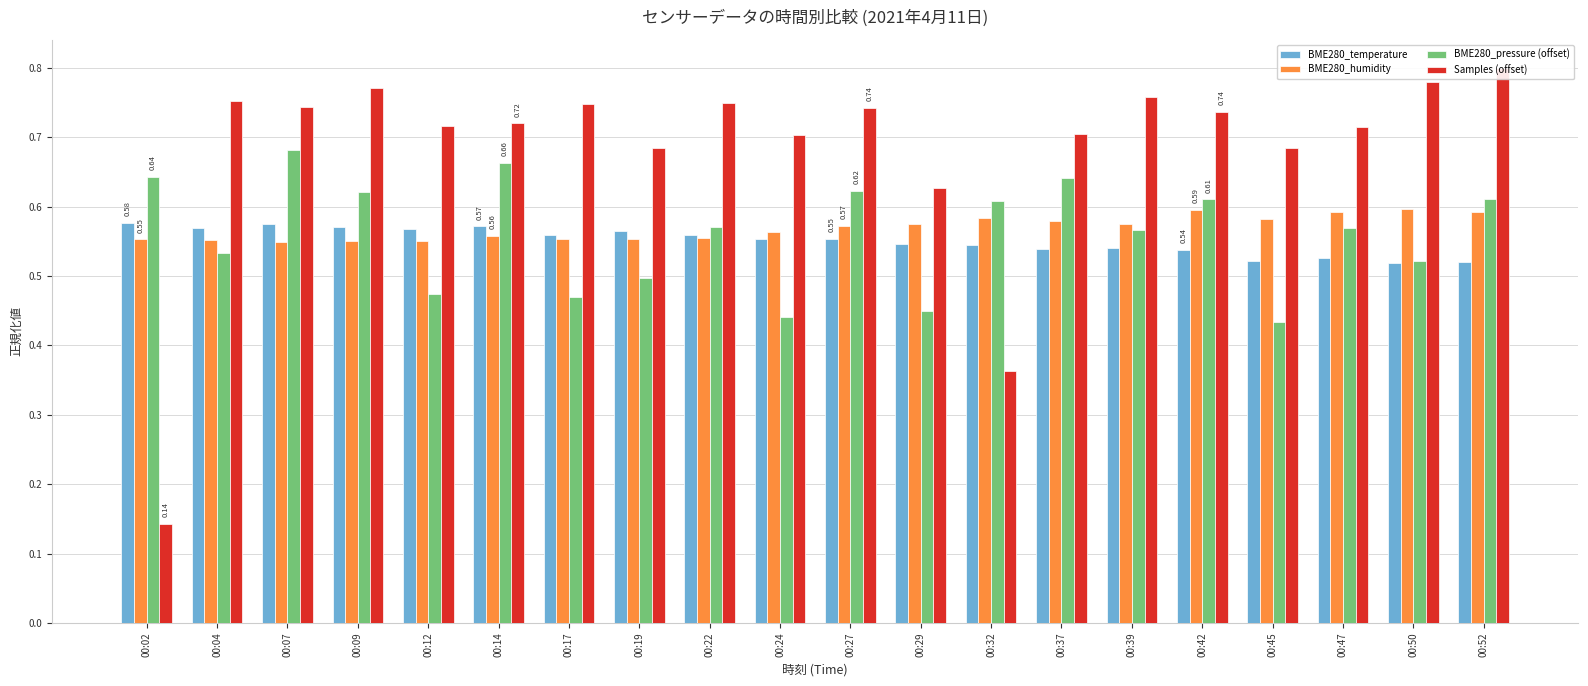

What is the maximum value shown in the chart?

0.8